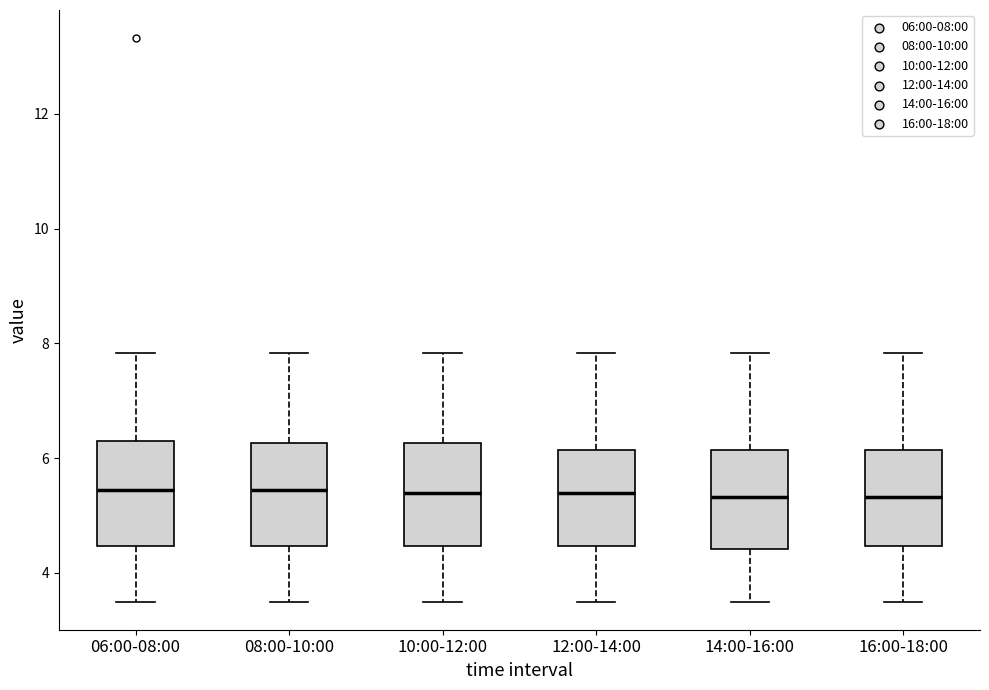

Reading left to right, read every box against the y-axis: the position of its median line, the range the box covers, and the ends of its whiskers. The values are not printed on the chart, so give them approximately, as read against the axis.

06:00-08:00: median 5.4, box 4.4 to 6.2, whiskers 3.6 to 7.8
08:00-10:00: median 5.4, box 4.4 to 6.2, whiskers 3.6 to 7.8
10:00-12:00: median 5.4, box 4.4 to 6.2, whiskers 3.6 to 7.8
12:00-14:00: median 5.4, box 4.4 to 6.2, whiskers 3.6 to 7.8
14:00-16:00: median 5.4, box 4.4 to 6.2, whiskers 3.6 to 7.8
16:00-18:00: median 5.4, box 4.4 to 6.2, whiskers 3.6 to 7.8